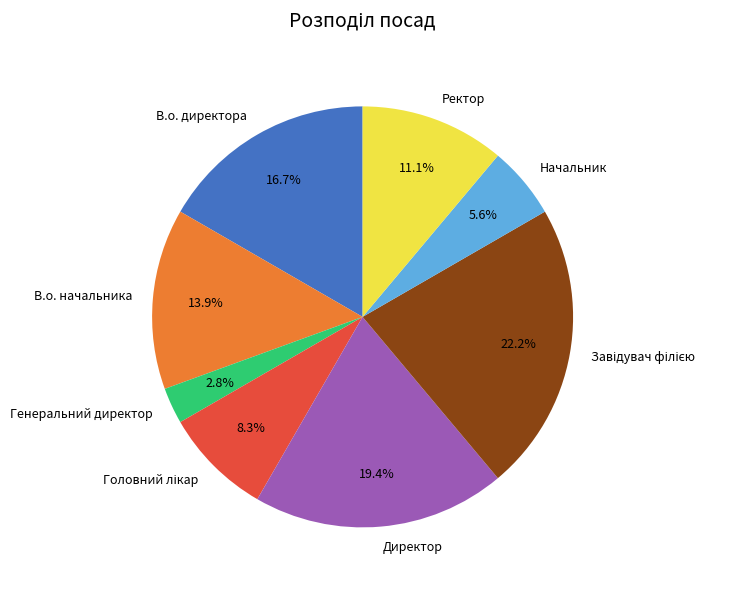

Approximately how many times larger is the value at Генеральний директор compared to В.о. директора?

0.2